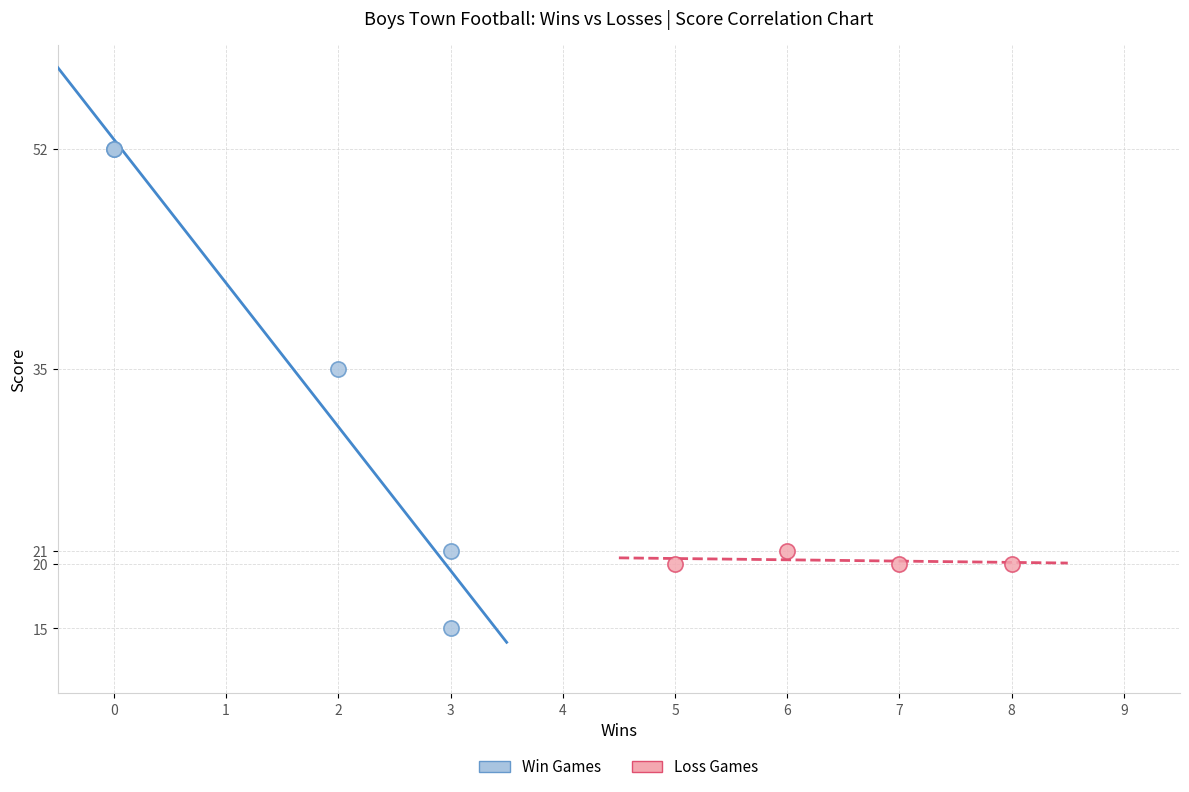

Which series contains the highest Y value?

Win Games